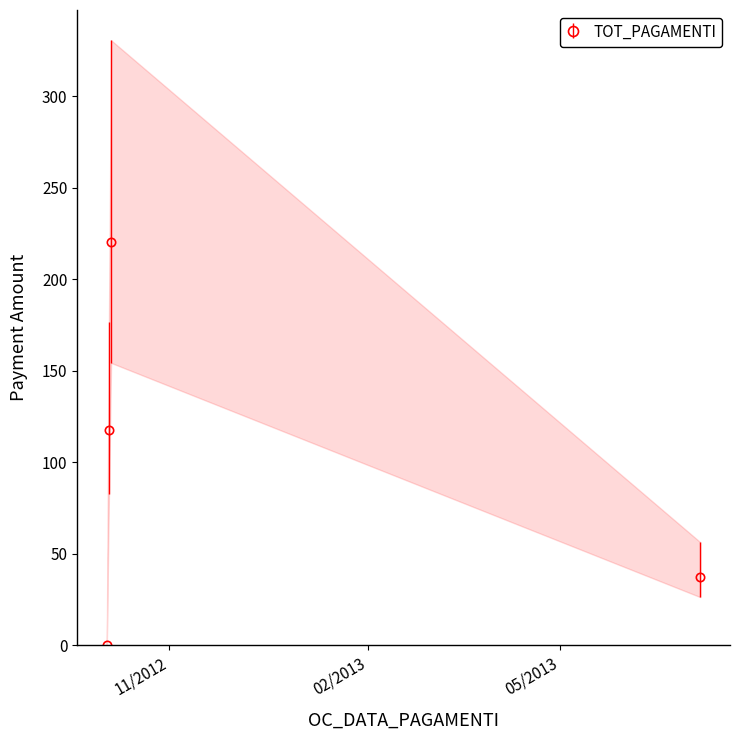

Which series has the largest range (max minus min)?

TOT_PAGAMENTI